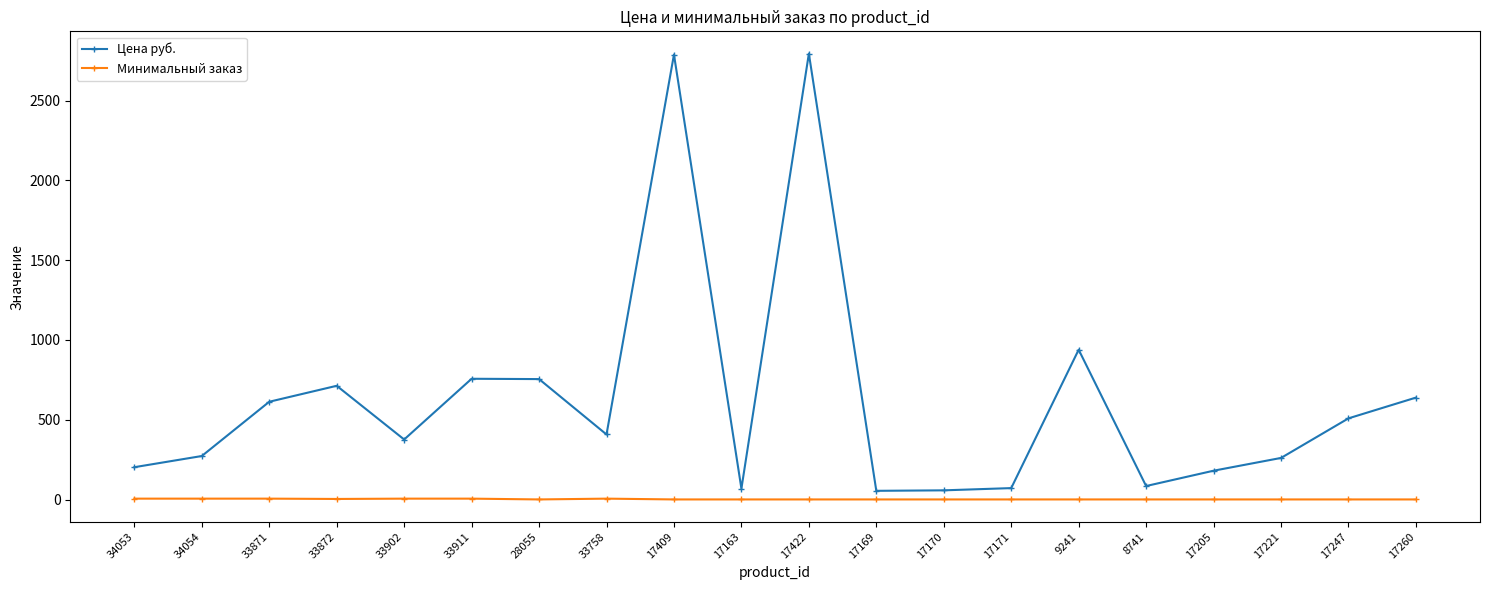

What is the sum of all Минимальный заказ values?

53.0